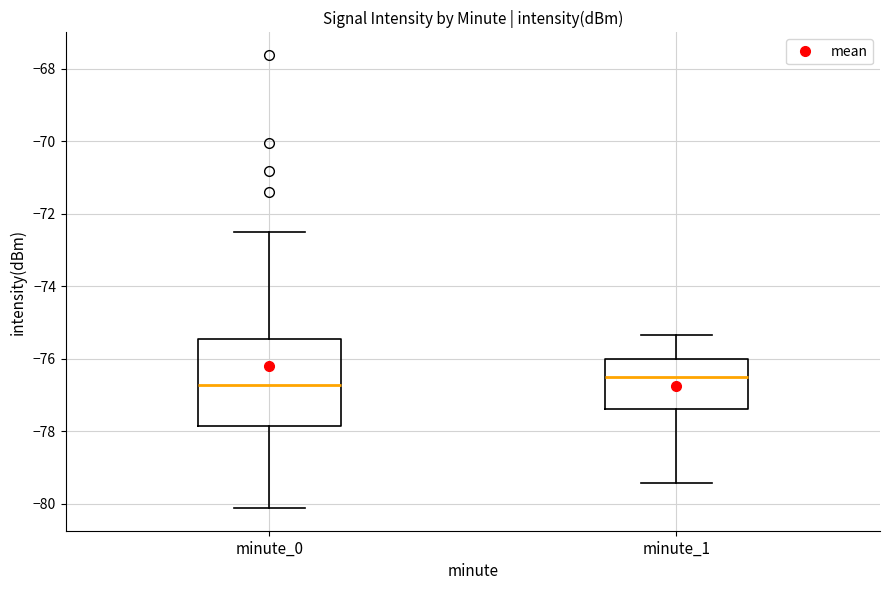

Where is the lower edge of the box for minute_1 on the y-axis? The values are not printed on the chart, so give them approximately, as read against the axis.

-77.4